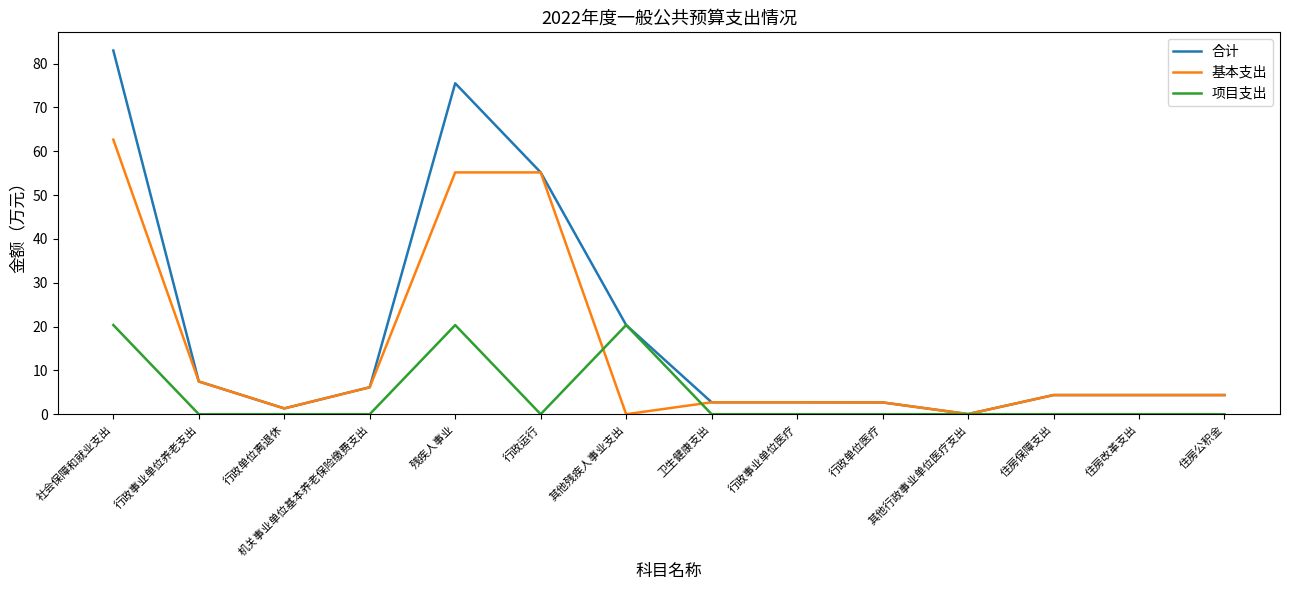

List the series in order of their peak value, highest first.

合计, 基本支出, 项目支出